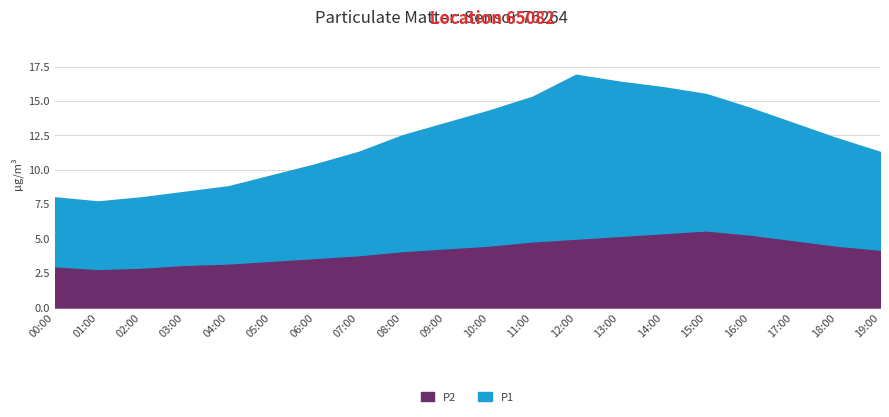

How many interior local valleys does the P1 series have?

1